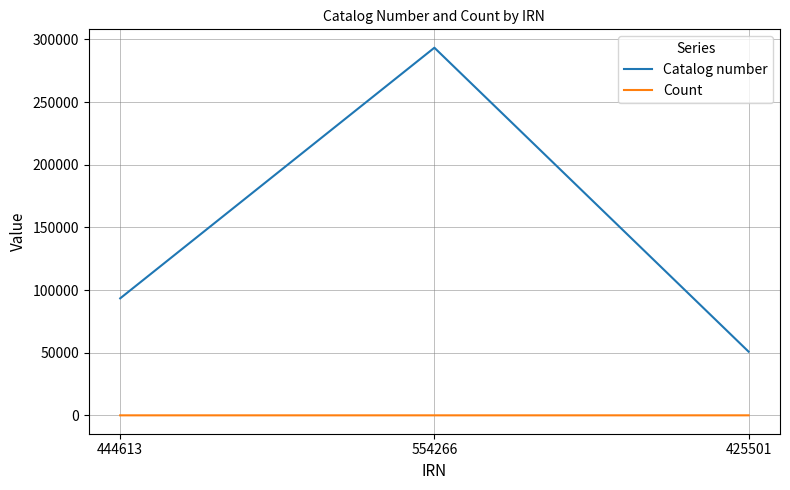

At which category is the sum across all series the highest?

554266